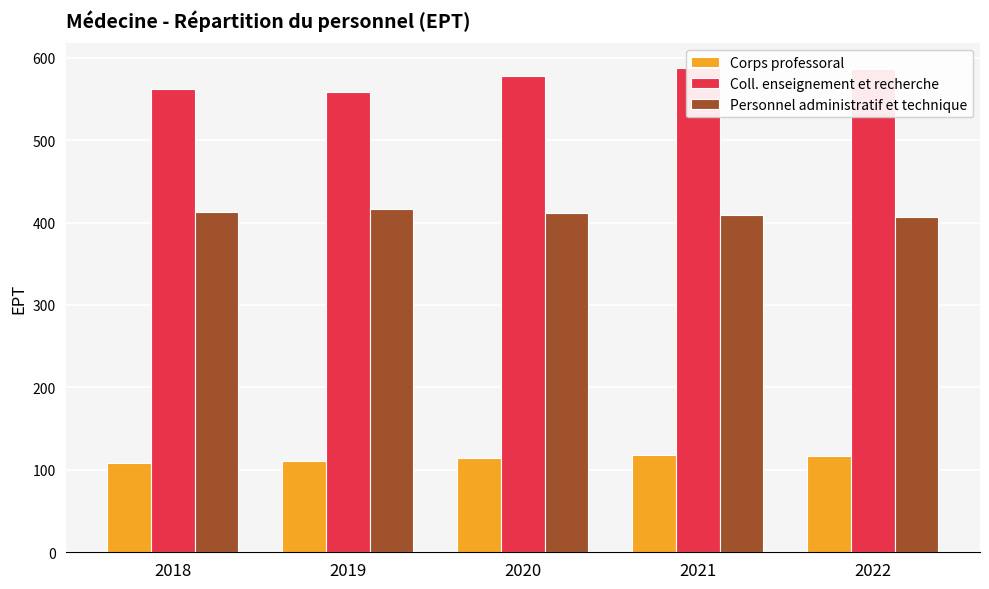

Where is Coll. enseignement et recherche nearest to the value 573?

2020